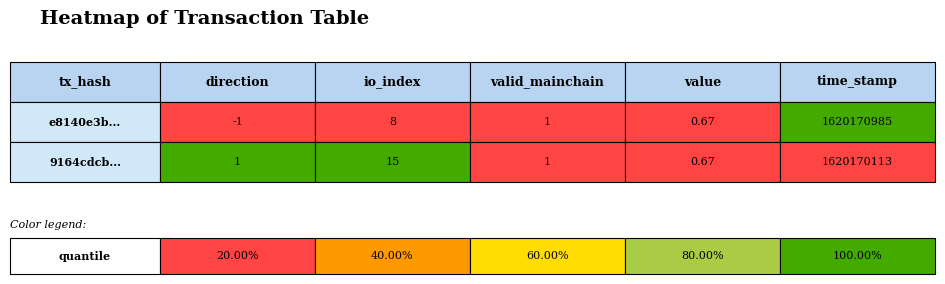

The 9164cdcbfe01b2882c75e648680fac1965dfd99 series shows 834916331.0 at 4. True or false?

False